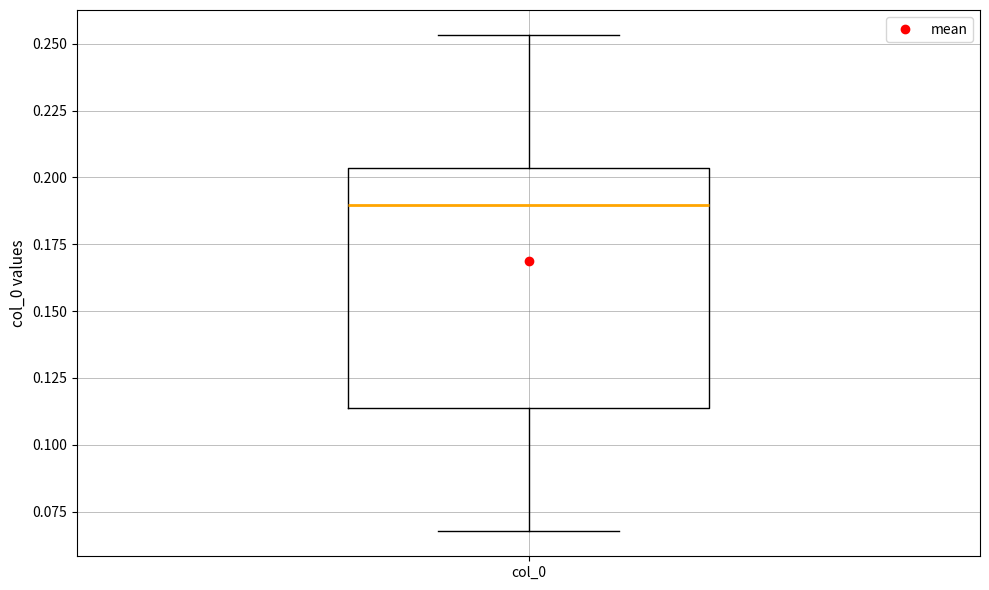

Where does the lower whisker of the box for col_0 end on the y-axis? The values are not printed on the chart, so give them approximately, as read against the axis.

0.070